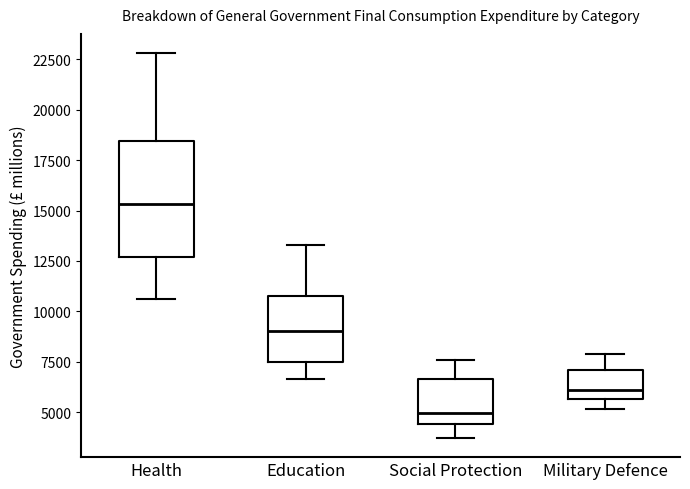

Where is the lower edge of the box for Military Defence on the y-axis? The values are not printed on the chart, so give them approximately, as read against the axis.

5500